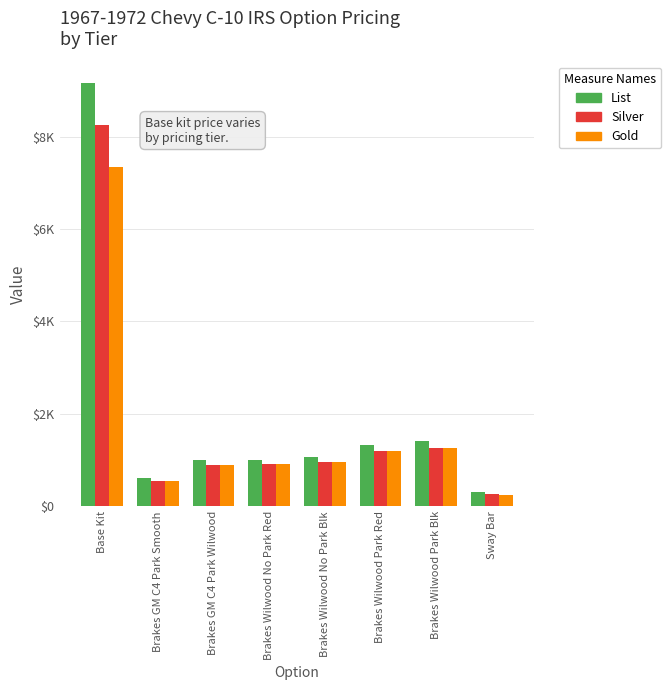

List the series in order of their peak value, highest first.

List, Silver, Gold